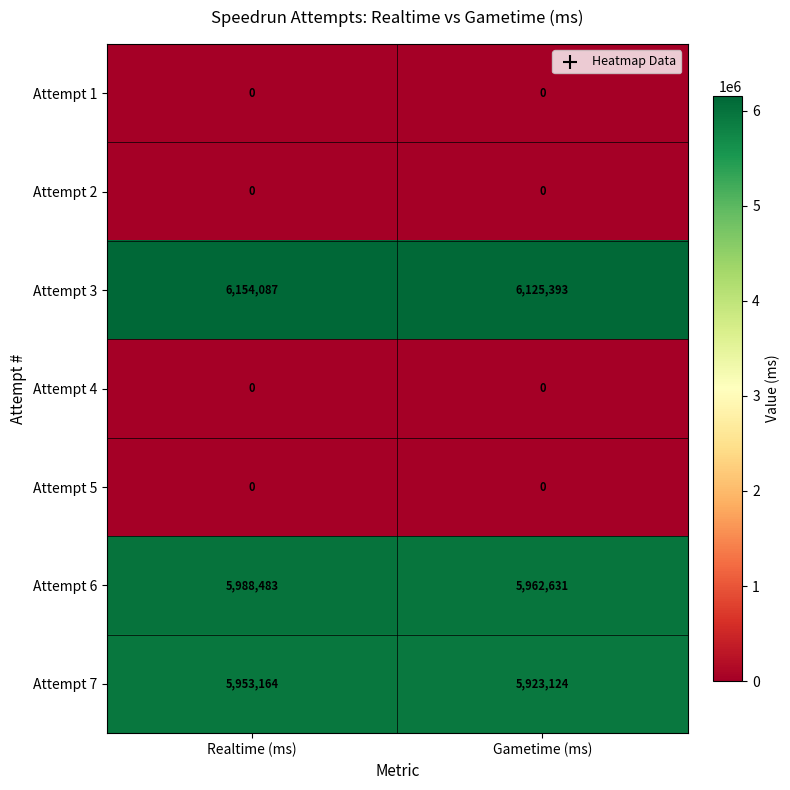

The Attempt 6 series shows 5988483 at Realtime (ms). True or false?

True